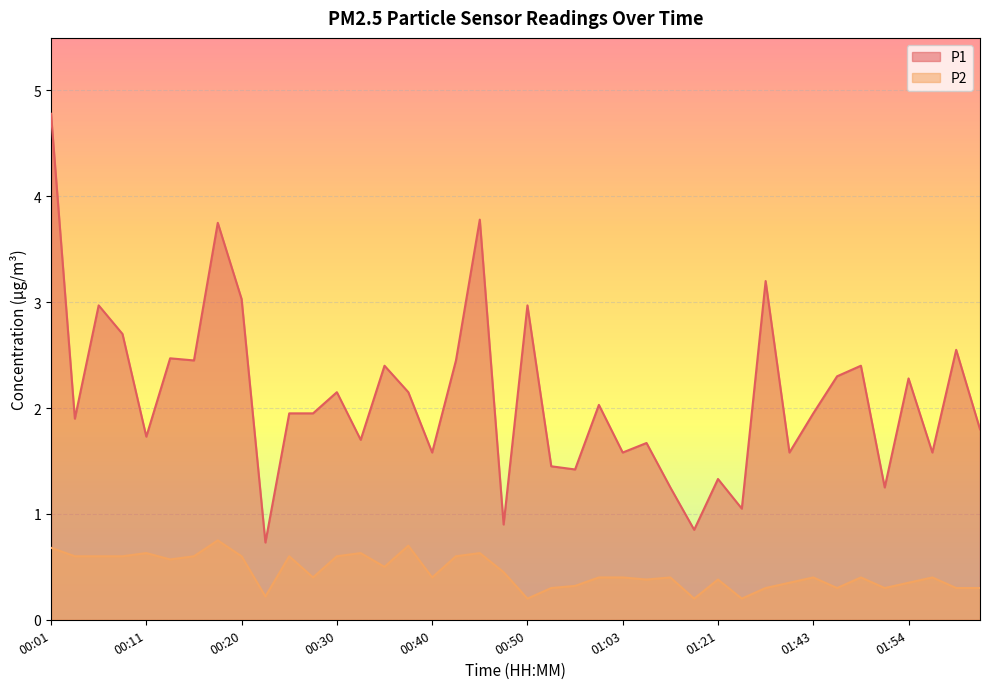

Where is the first local maximum for P1?

00:06